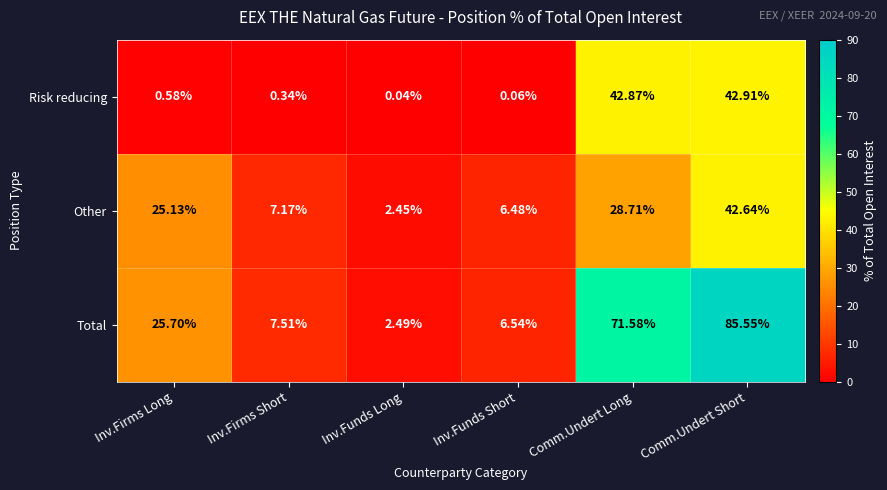

Which series changed the most between Inv.Funds Long and Comm.Undert Long?

Total